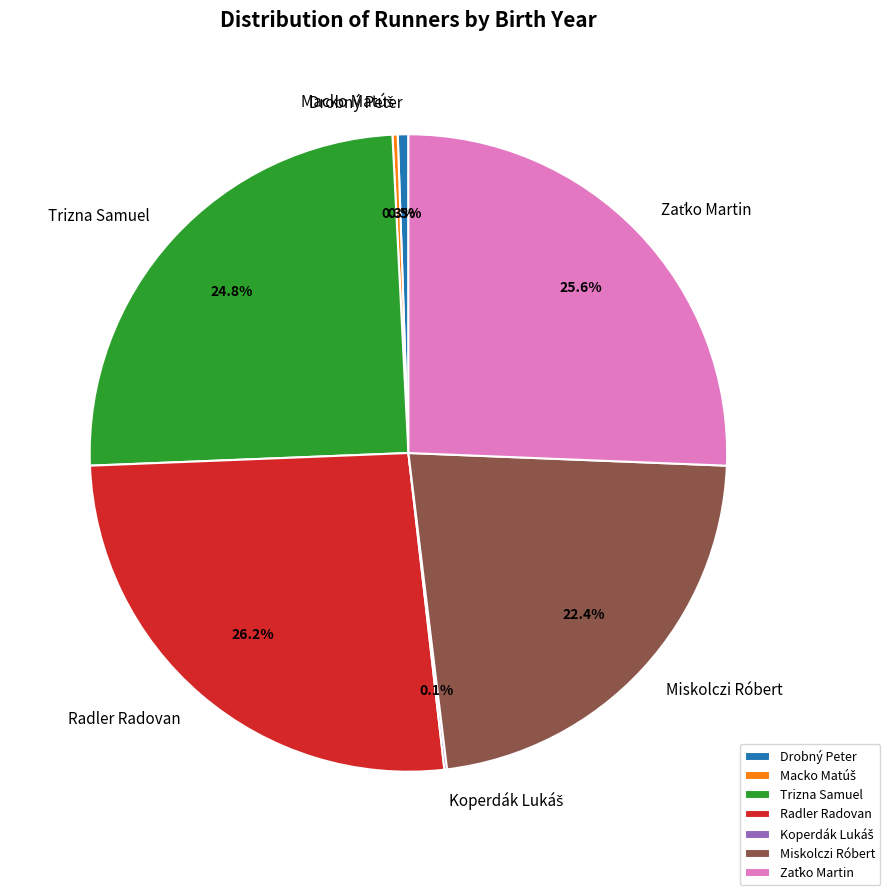

Which slice is the largest?

Radler Radovan